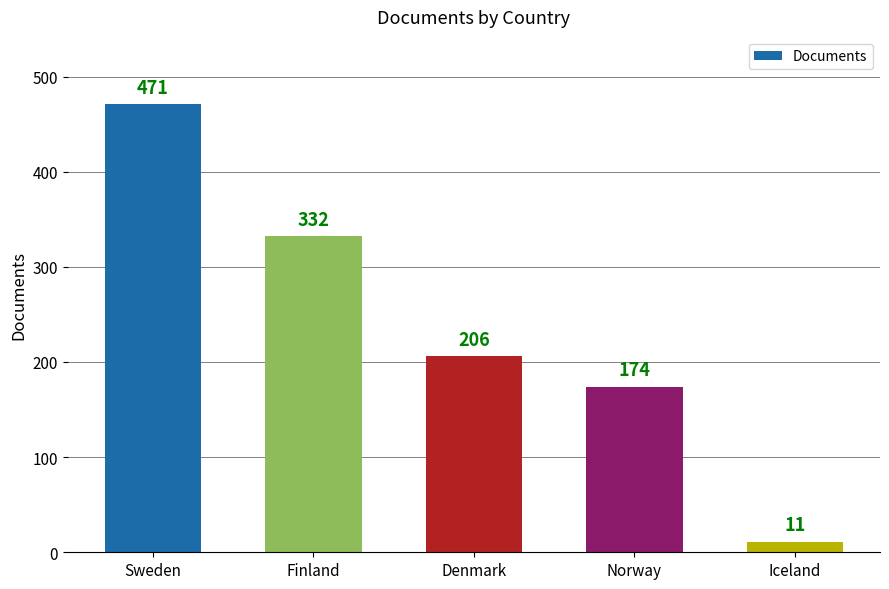

True or false: the data shows 682 at Sweden.

False